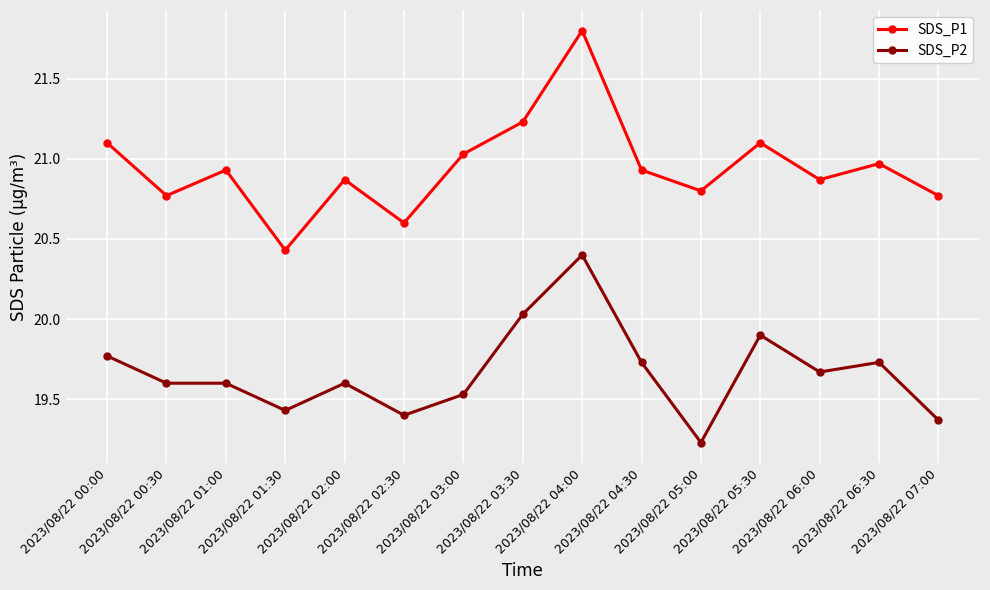

How many data points does each series have?

15